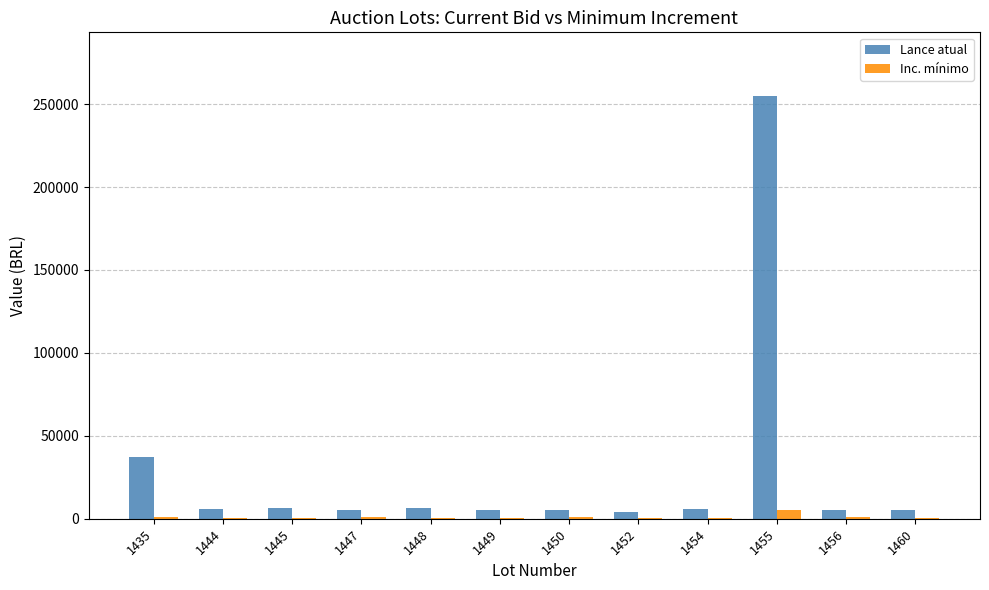

The Lance atual series shows 255000 at 1455. True or false?

True